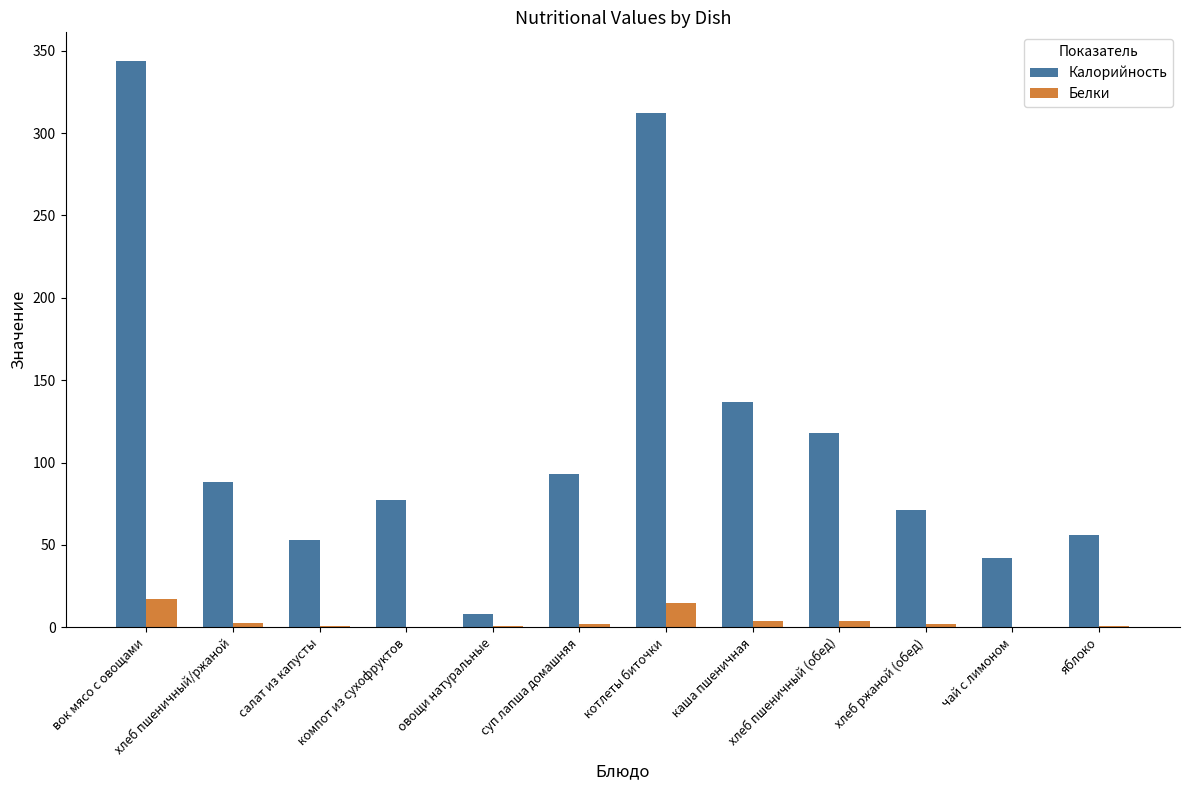

What is the total value across all series at овощи натуральные?

9.0